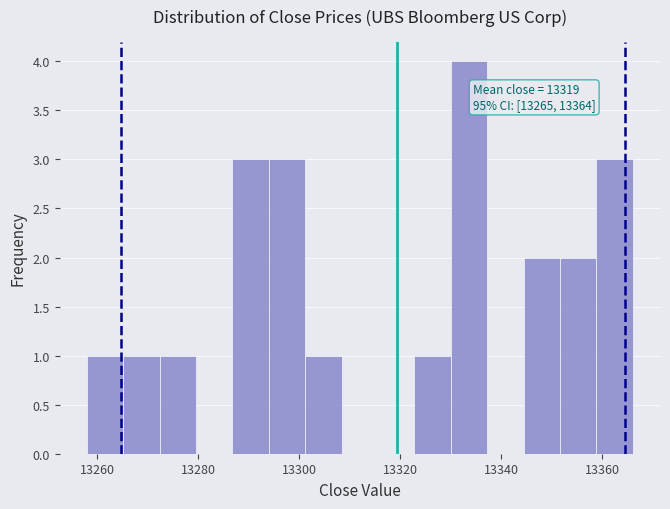

Around what value on the x-axis is the tallest bar? Give the approximate position of its centre, as read against the axis.

13334